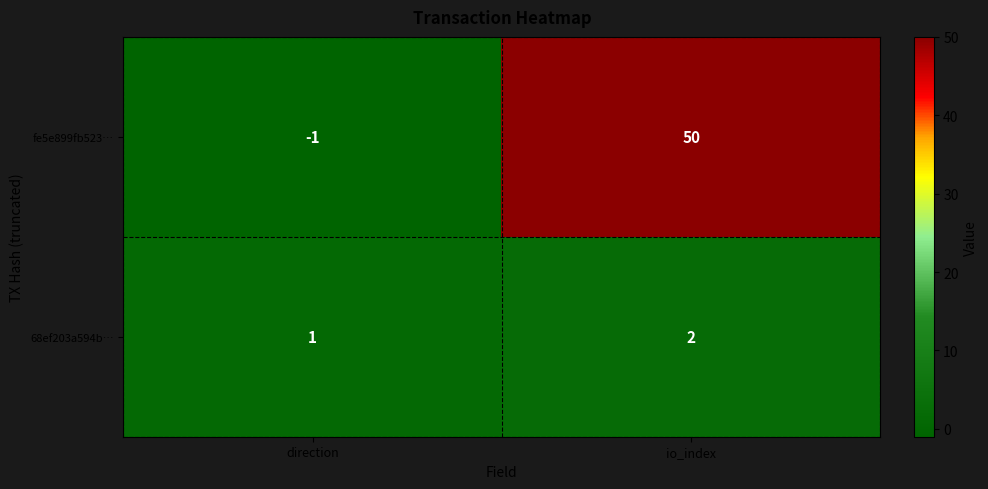

True or false: fe5e899fb523… has a value of -1 at direction.

True